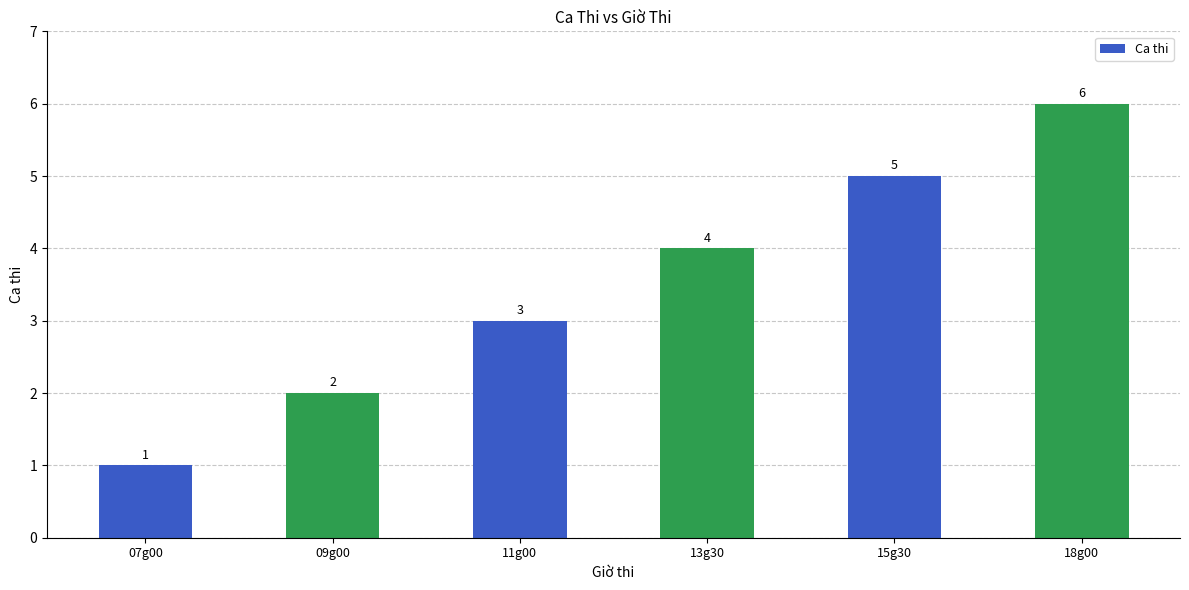

At which category does the chart reach its peak across all series?

18g00